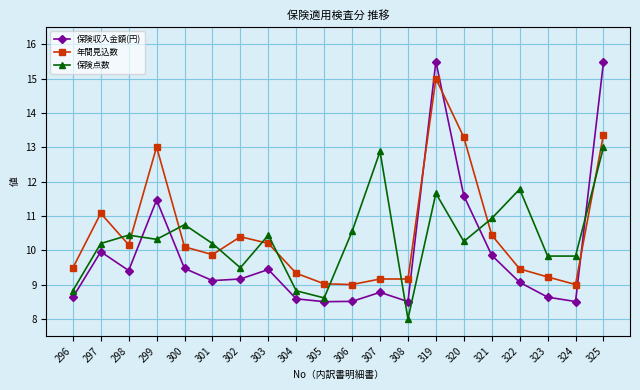

List the labels in order of 保険点数 value, smallest first.

308, 305, 296, 304, 302, 323, 324, 297, 301, 320, 299, 298, 303, 306, 300, 321, 319, 322, 307, 325